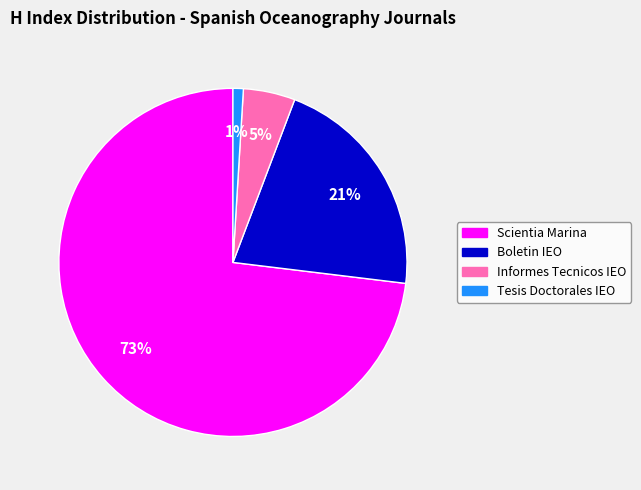

Is there any slice that represents more than half of the pie?

Yes